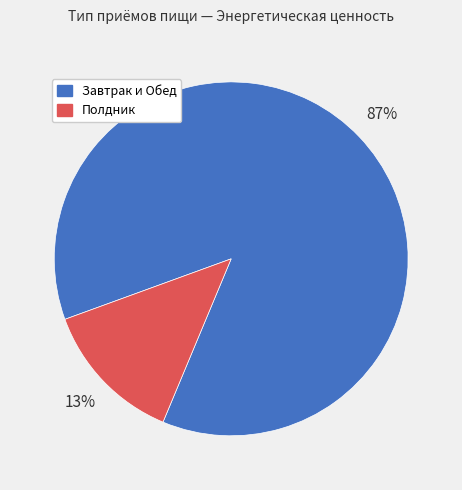

To the nearest percent, what is the average slice percentage?

50%